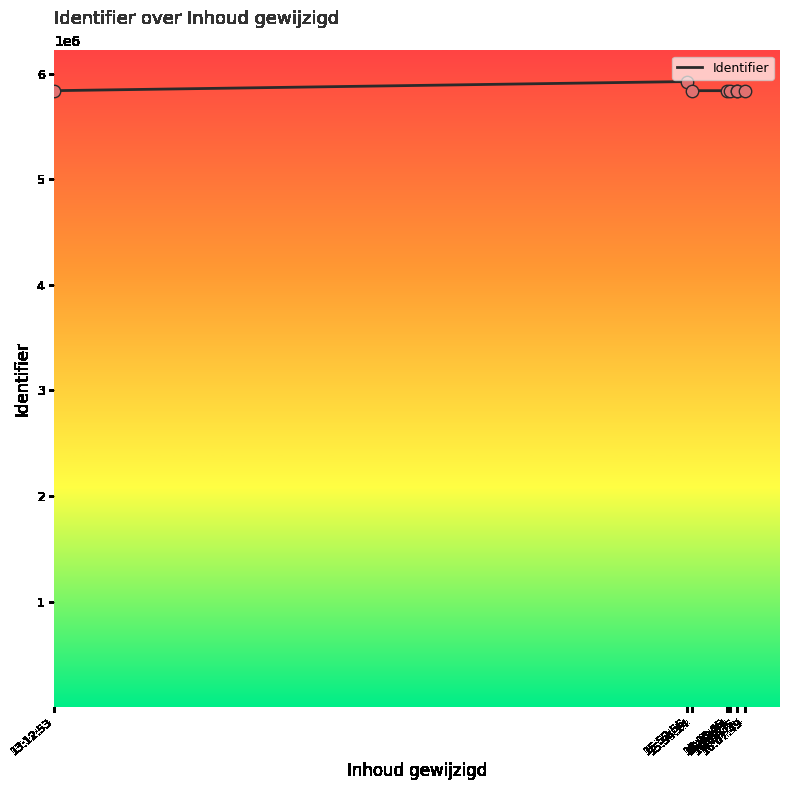

What is the ratio of the value at 16:05:35 to the value at 16:03:05?

1.0